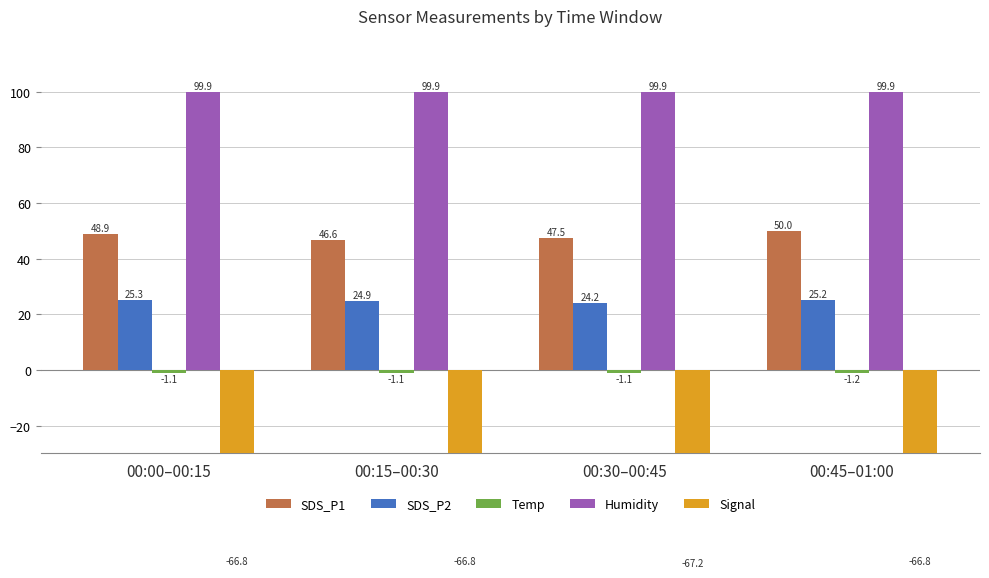

Are the bars grouped side by side (vs. stacked)?

Yes